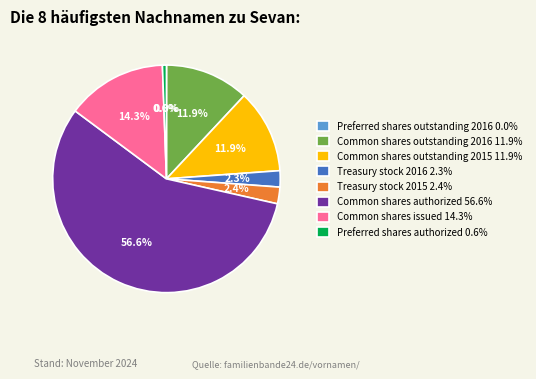

To the nearest percent, what percentage of the pie is Common shares outstanding 2016?

12%